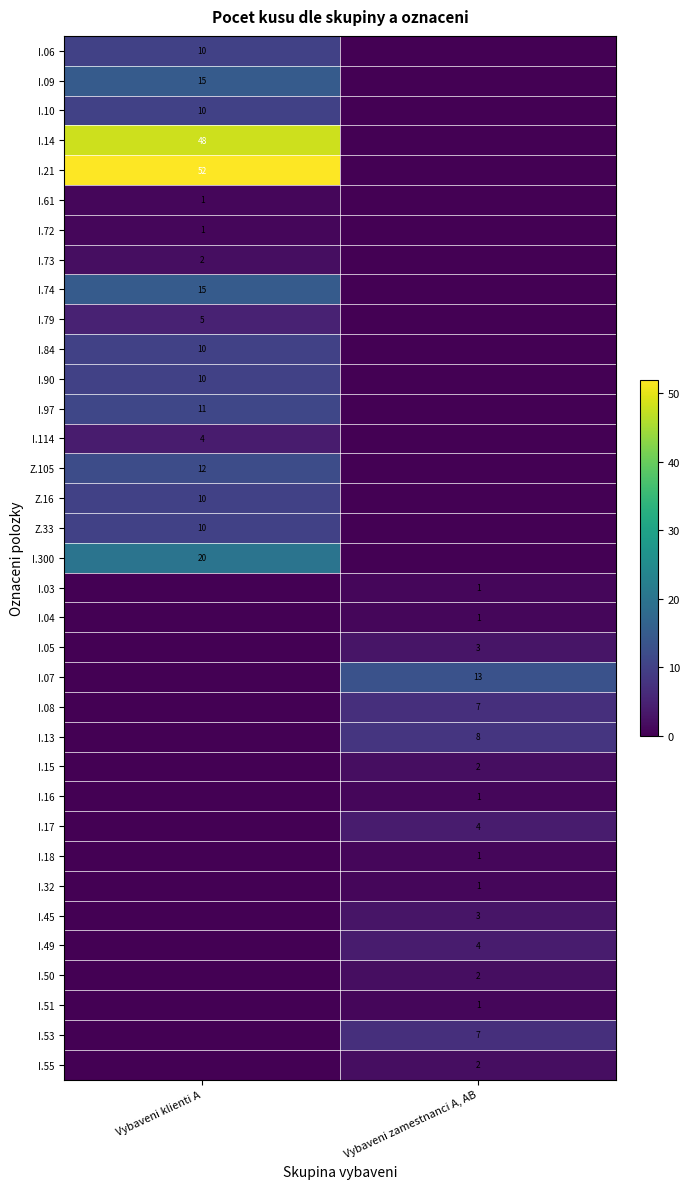

The value of I.74 at Vybaveni klienti A is 15. True or false?

True